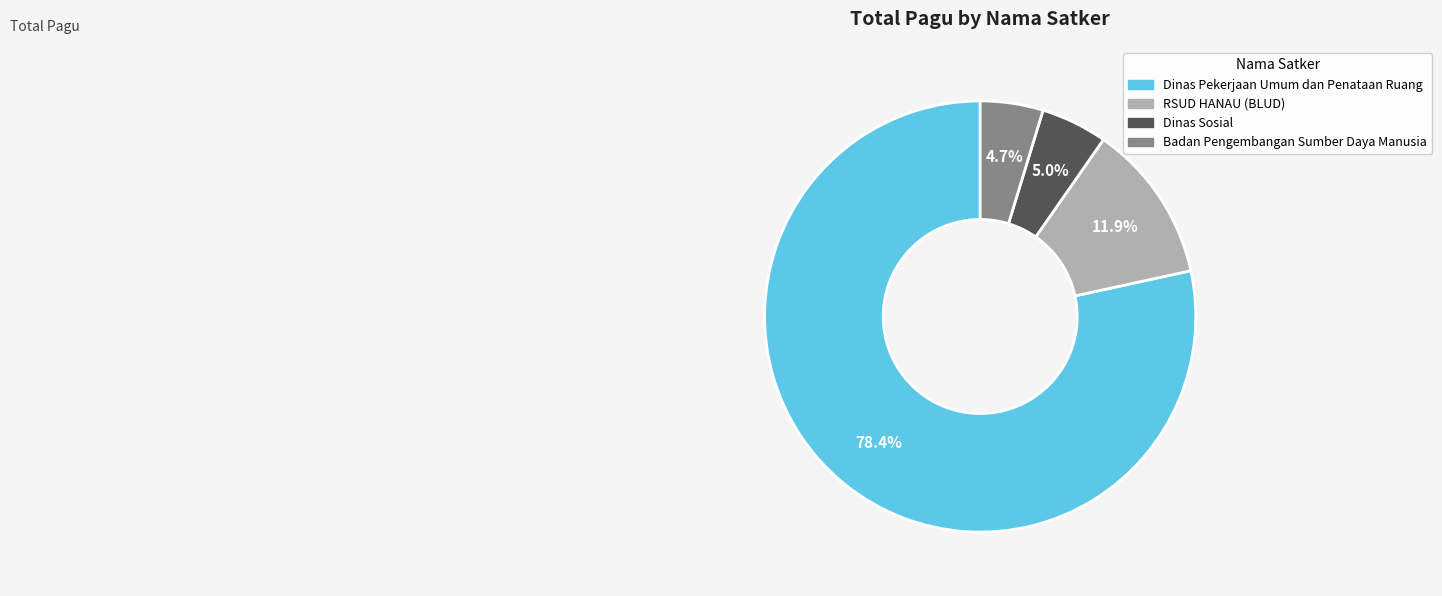

Is there a majority slice in this chart?

Yes